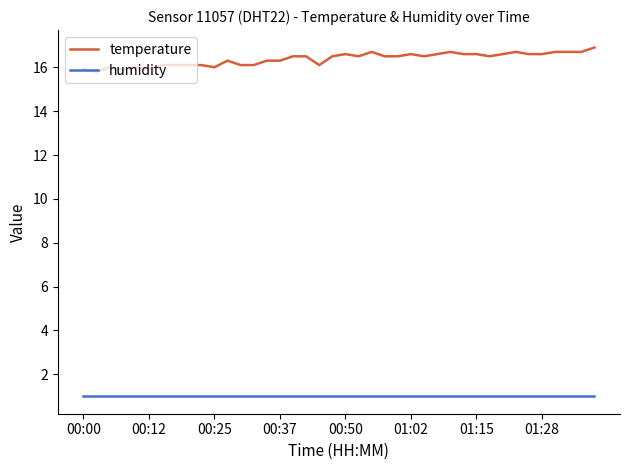

Does the chart display data point markers on the line(s)?

No